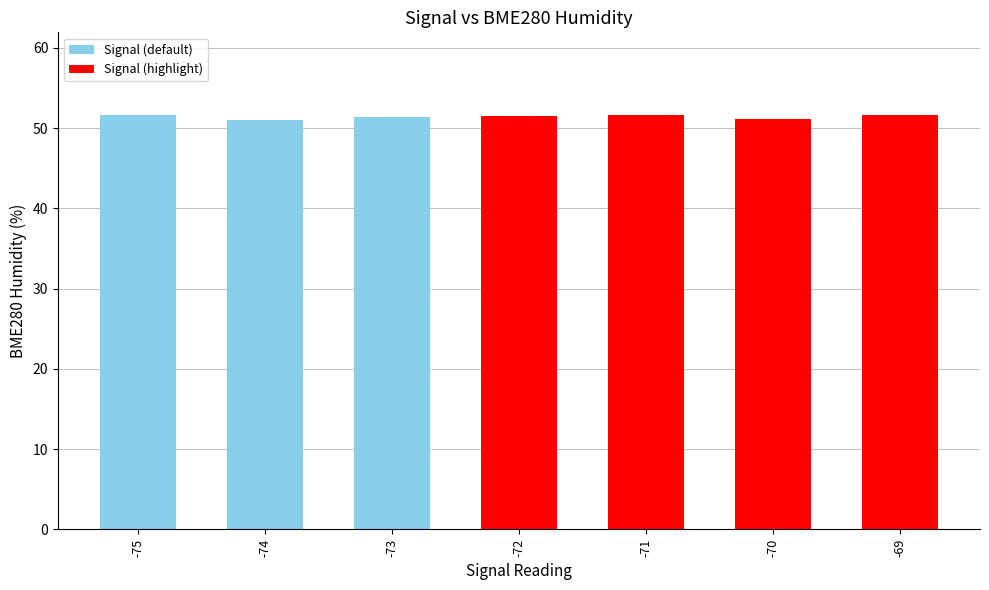

The value at -75 is 51.6. True or false?

True